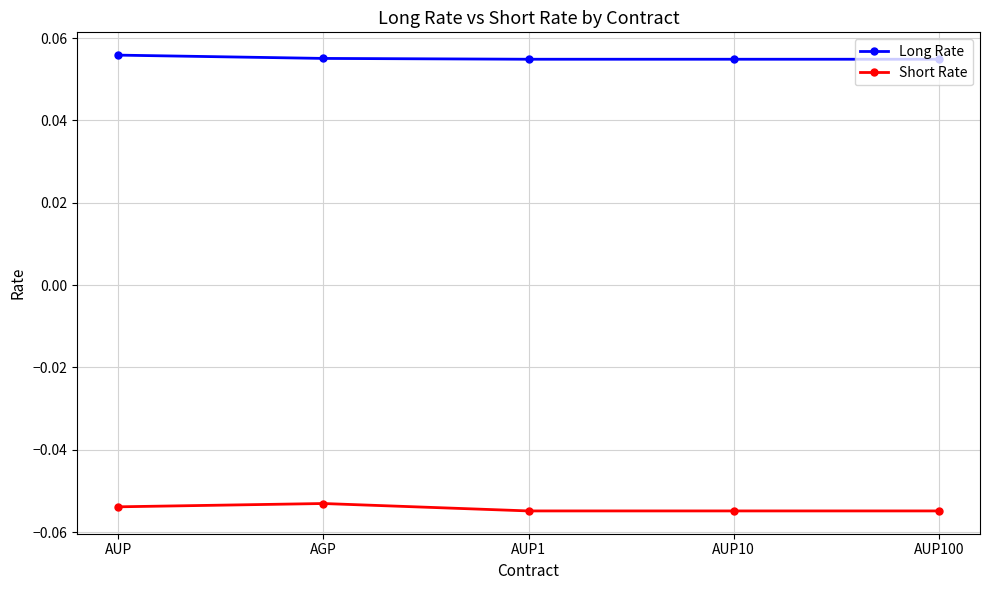

What is the label of the 1st point from the right?

AUP100